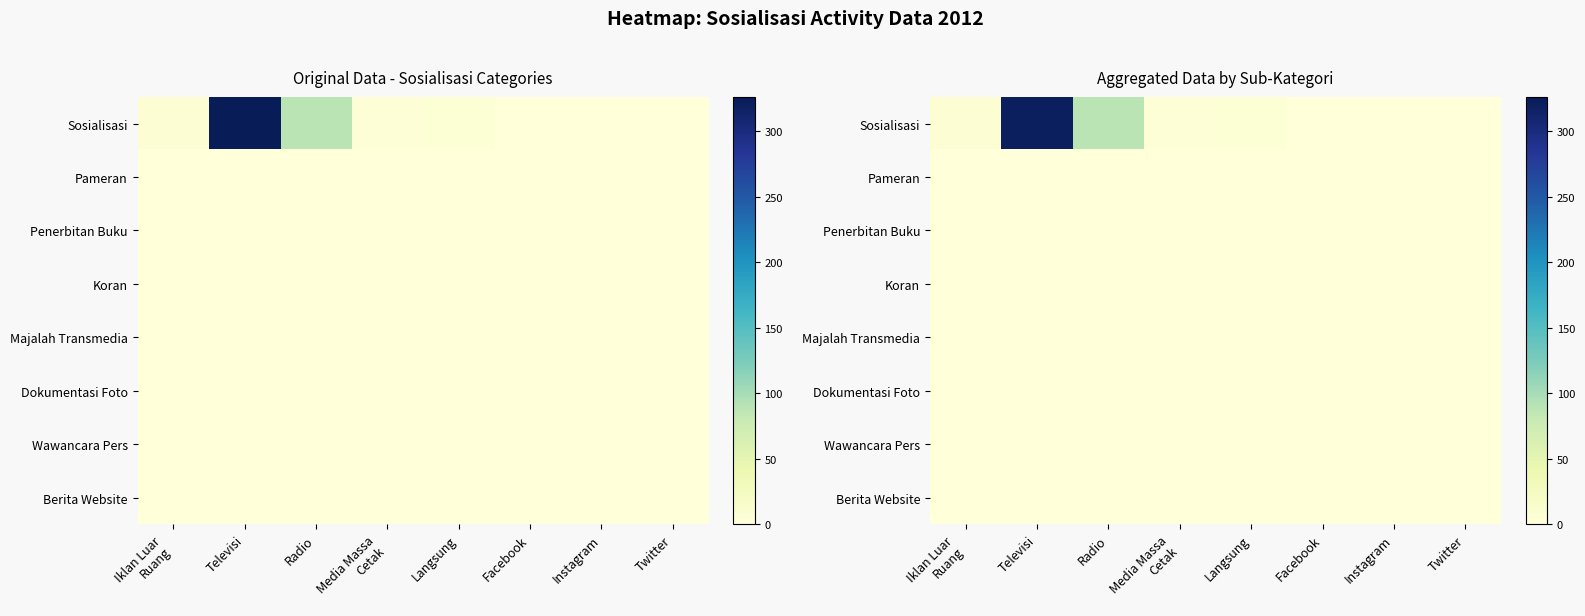

The Penerbitan Buku series shows 0 at Facebook. True or false?

True